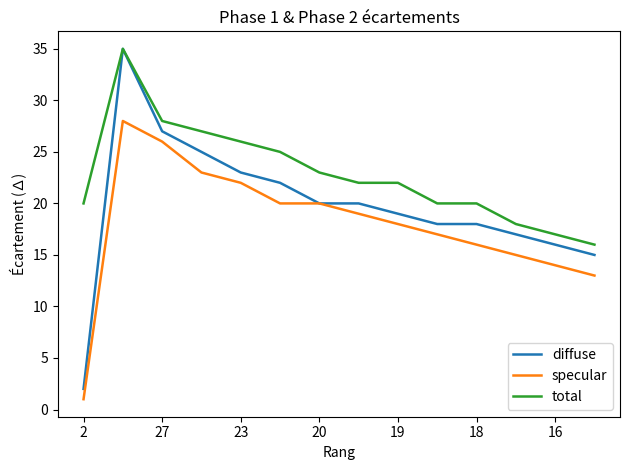

Reading left to right, transcribe all the data shown in this chart.

diffuse: 2	35	27	25	23	22	20	20	19	18	18	17	16	15
specular: 1	28	26	23	22	20	20	19	18	17	16	15	14	13
total: 20	35	28	27	26	25	23	22	22	20	20	18	17	16